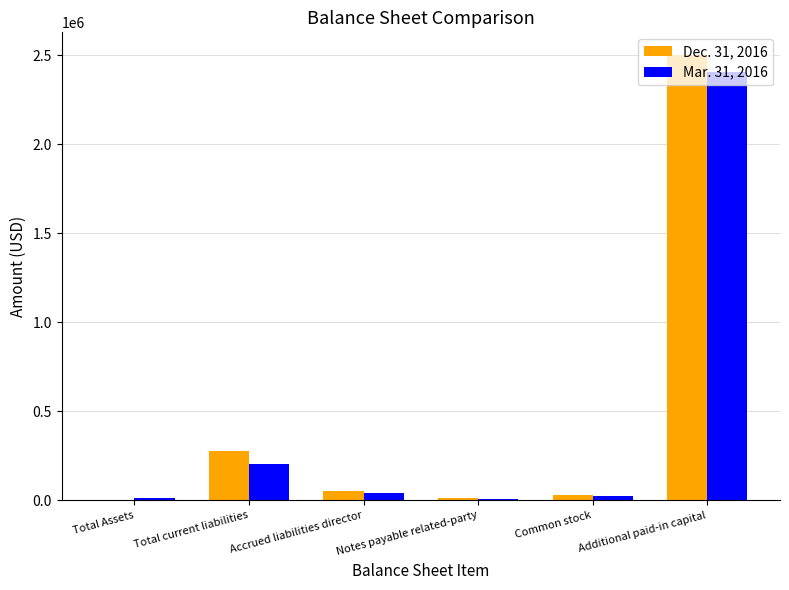

At which category is the sum across all series the highest?

Additional paid-in capital